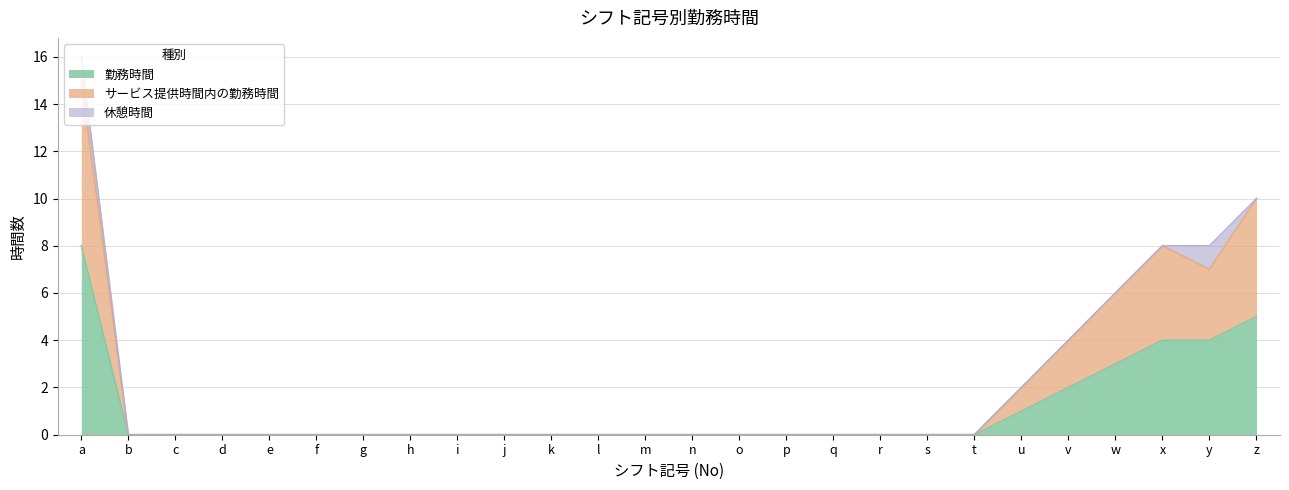

What is the value of the 勤務時間 point at the 26th from the left?

5